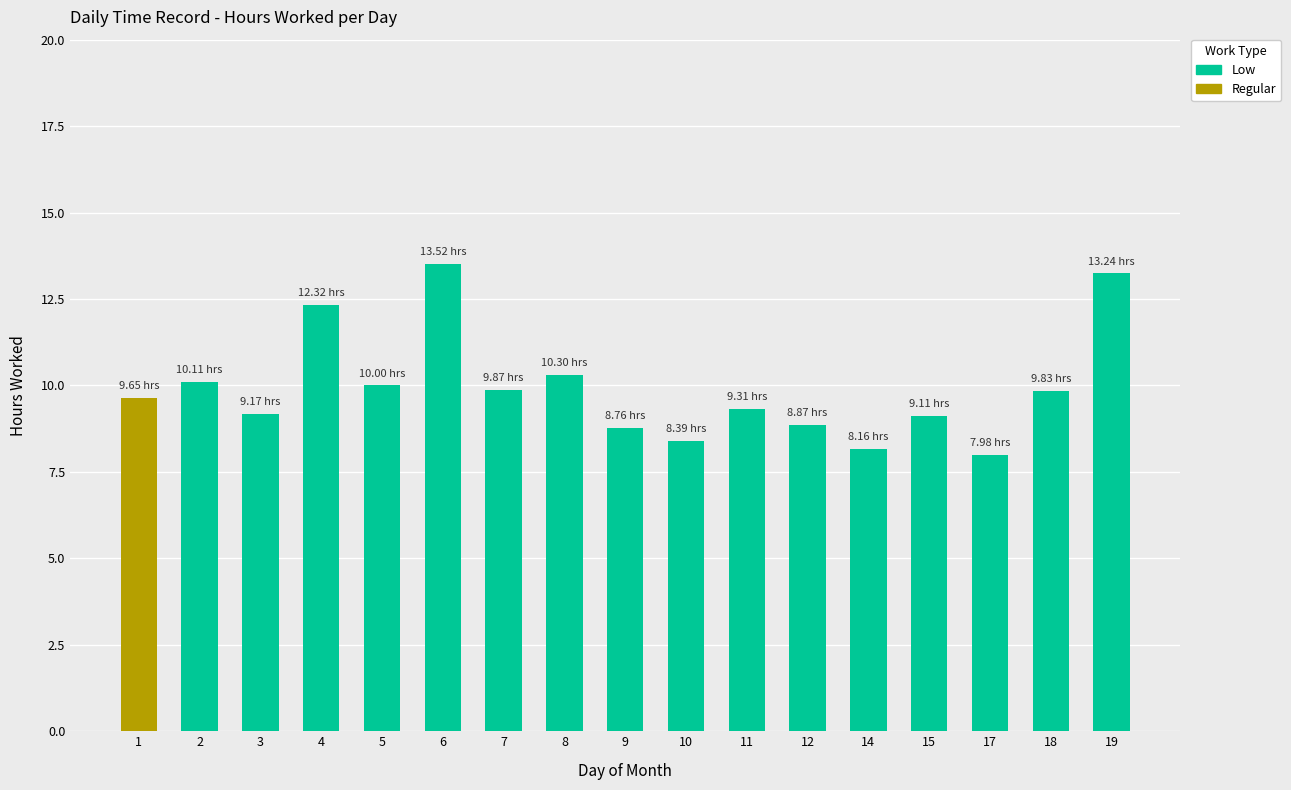

What is the total value across all series at 9?

8.8